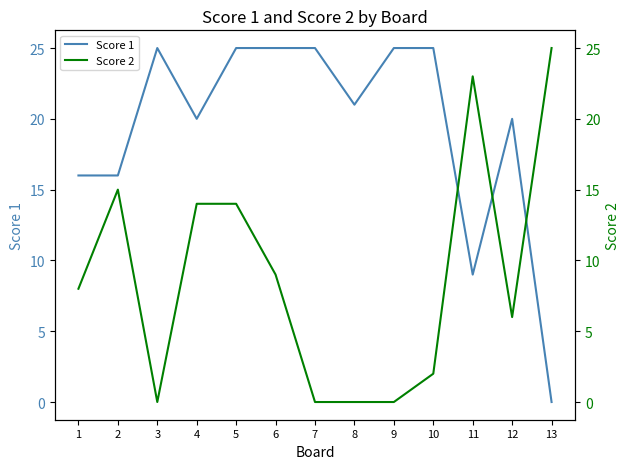

At which label does Score 1 first exceed 21?

3